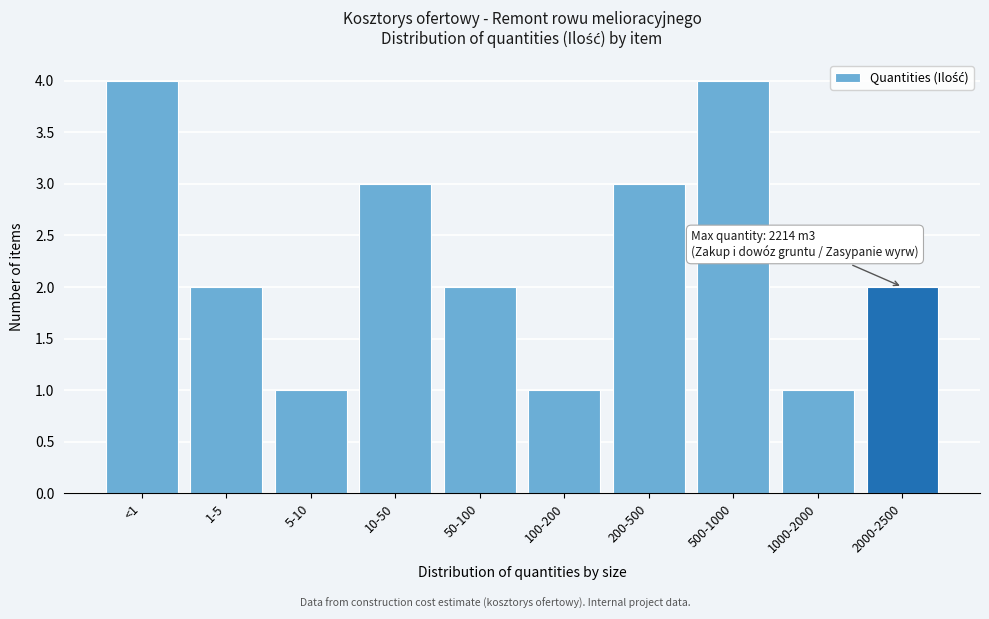

Reading right to left, transcribe all the data shown in this chart.

2000-2500=2	1000-2000=1	500-1000=4	200-500=3	100-200=1	50-100=2	10-50=3	5-10=1	1-5=2	<1=4